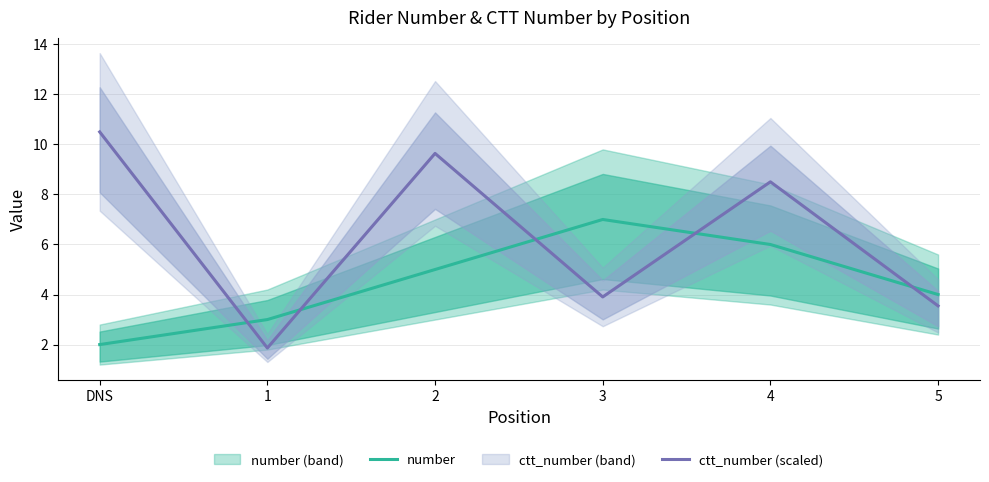

What is the approximate value of number at 5?

4.0